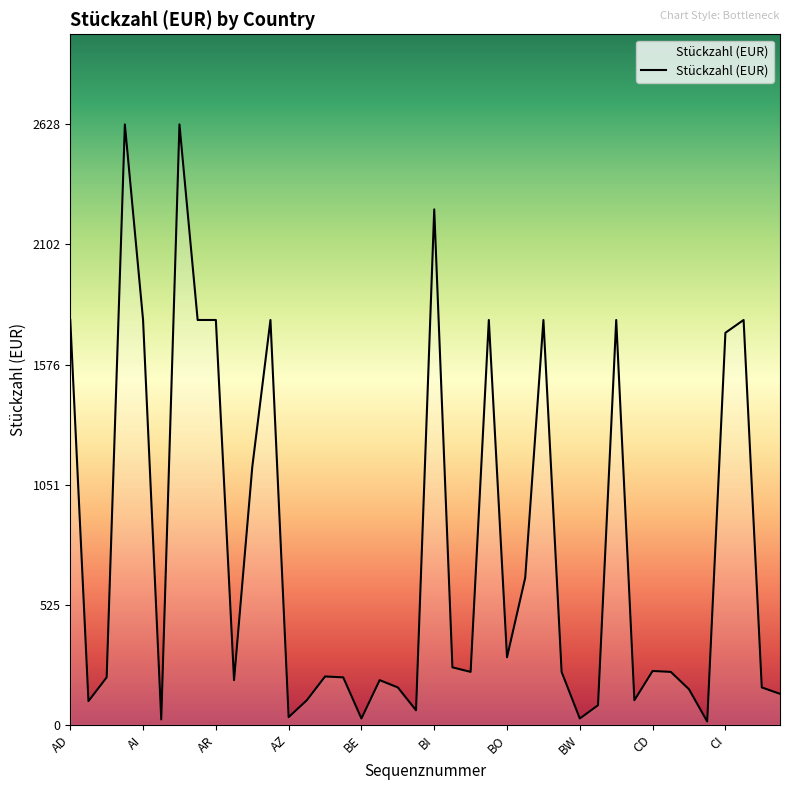

What is the maximum value shown in the chart?

2628